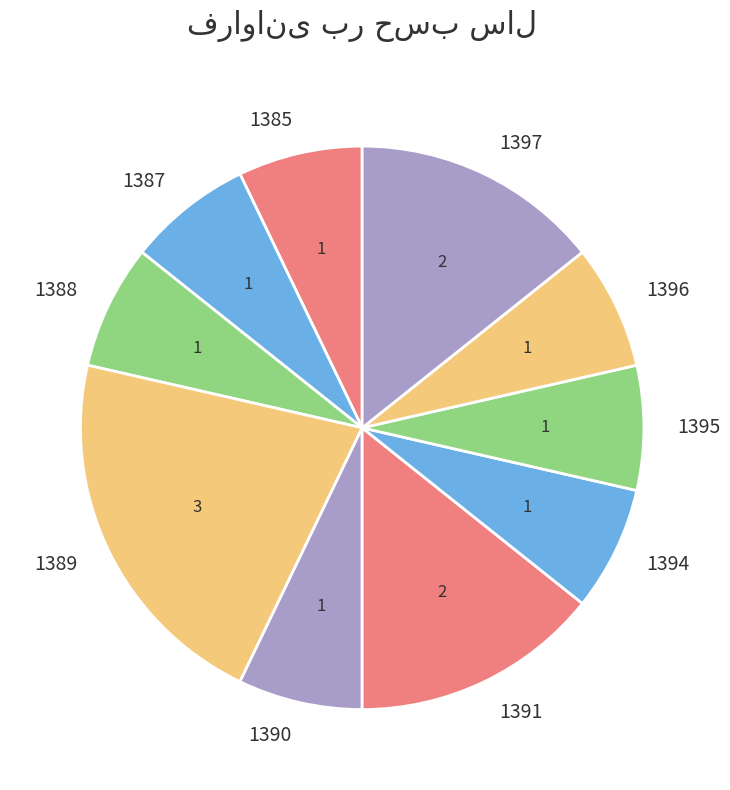

Which slice is the largest?

1389